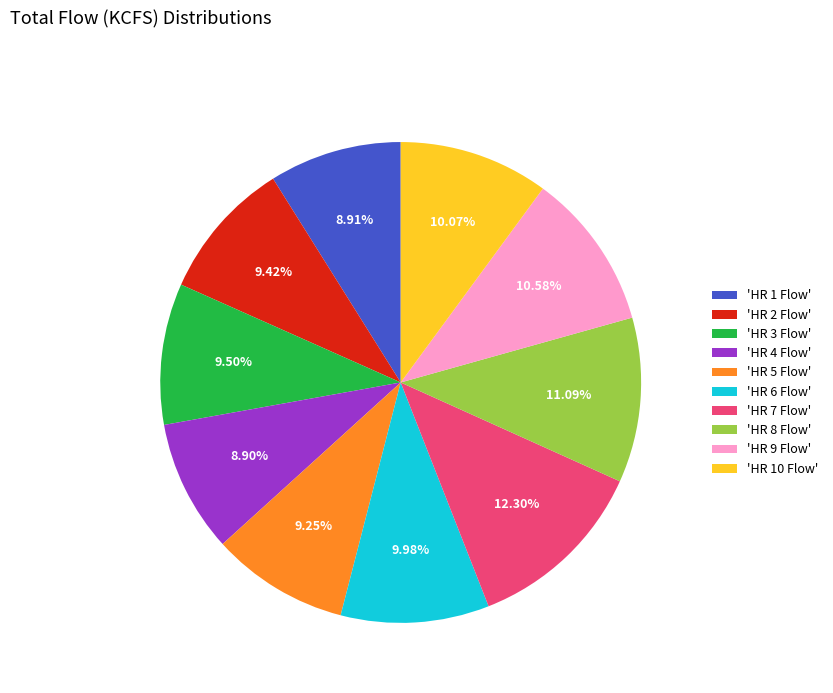

Is the sum of 'HR 6 Flow' and 'HR 8 Flow' greater than half?

No